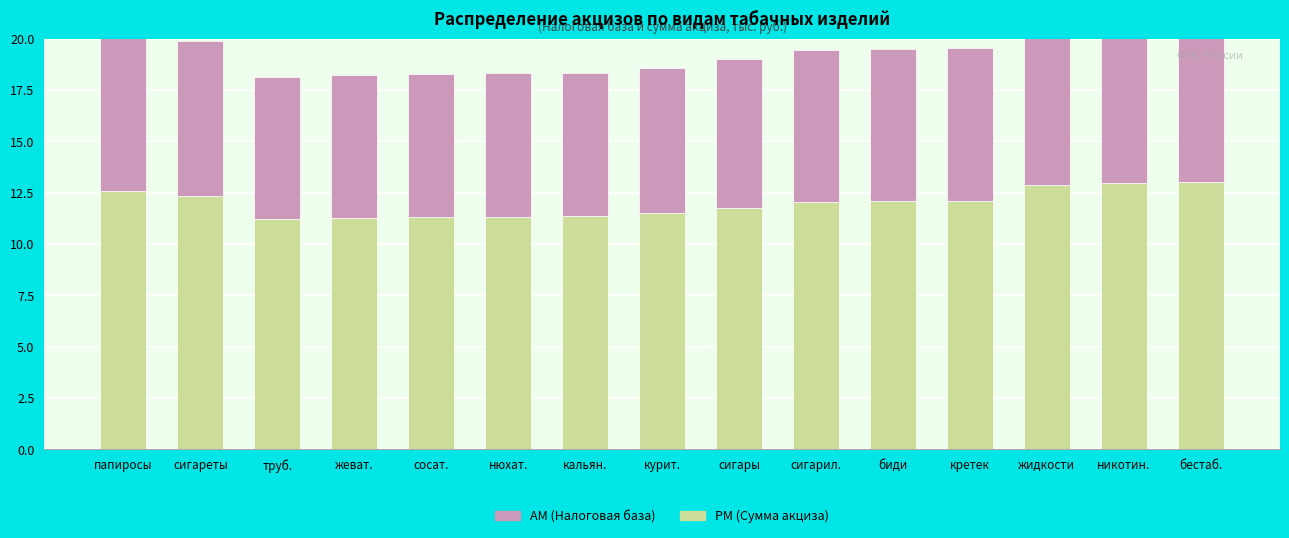

Rank the categories by AM value from lowest to highest.

труб., жеват., сосат., нюхат., кальян., курит., сигары, сигарил., биди, кретек, сигареты, папиросы, жидкости, никотин., бестаб.